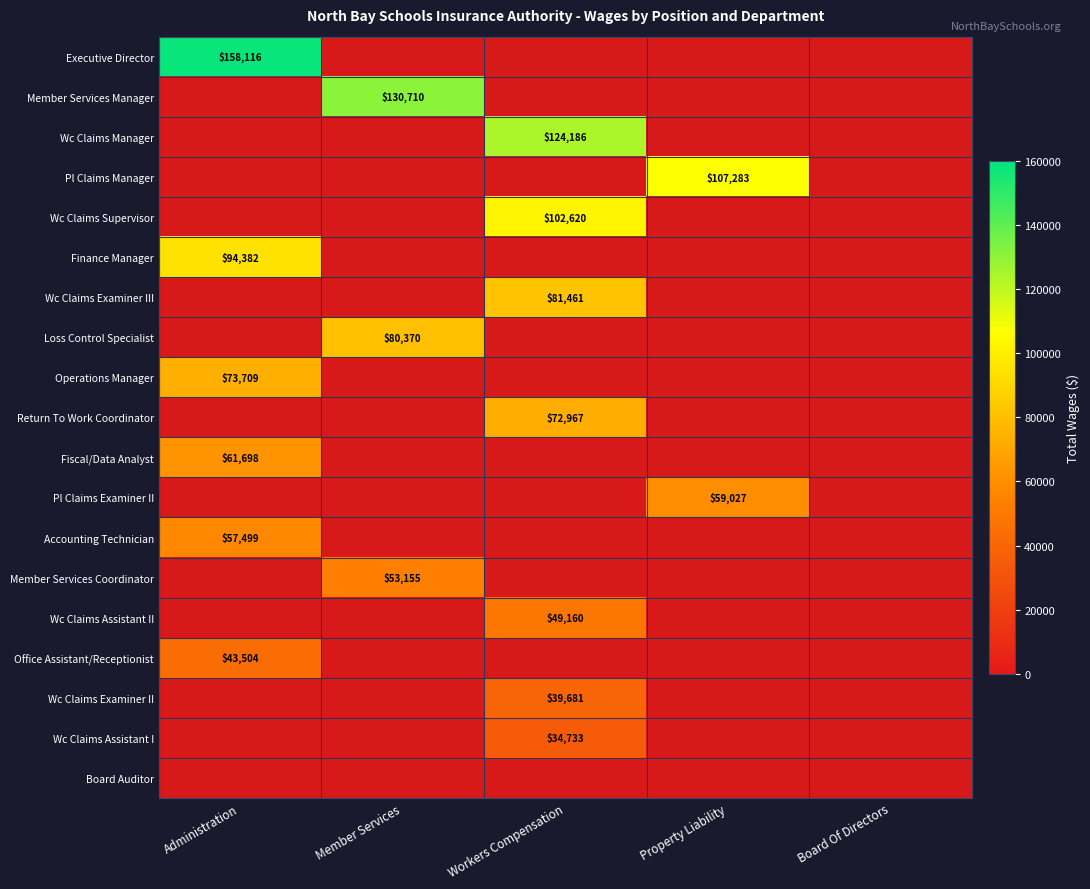

Is the value of Operations Manager at Administration greater than the value of Wc Claims Examiner II at Workers Compensation?

Yes